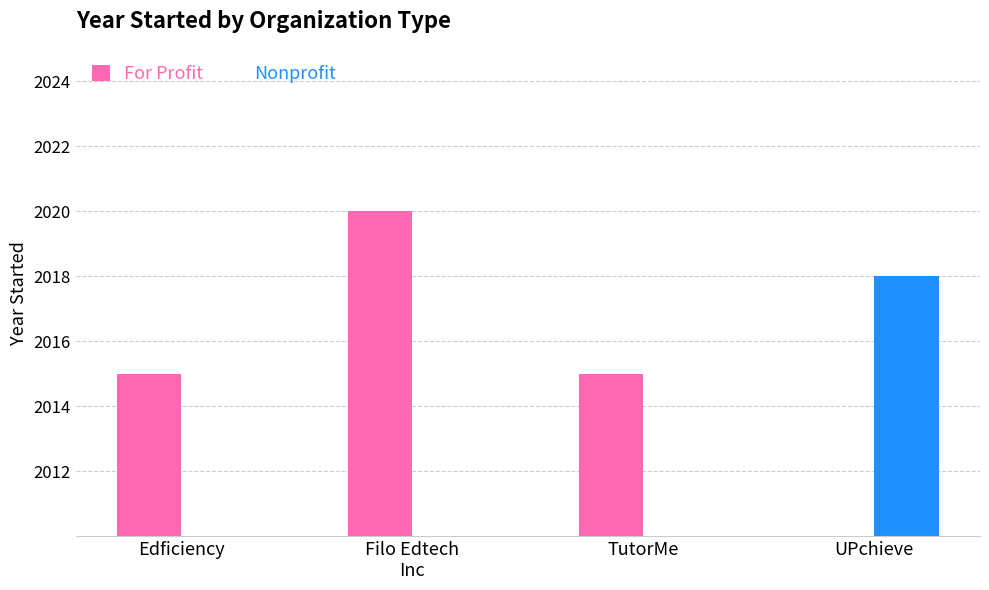

The For Profit series shows 2020 at Filo Edtech
Inc. True or false?

True